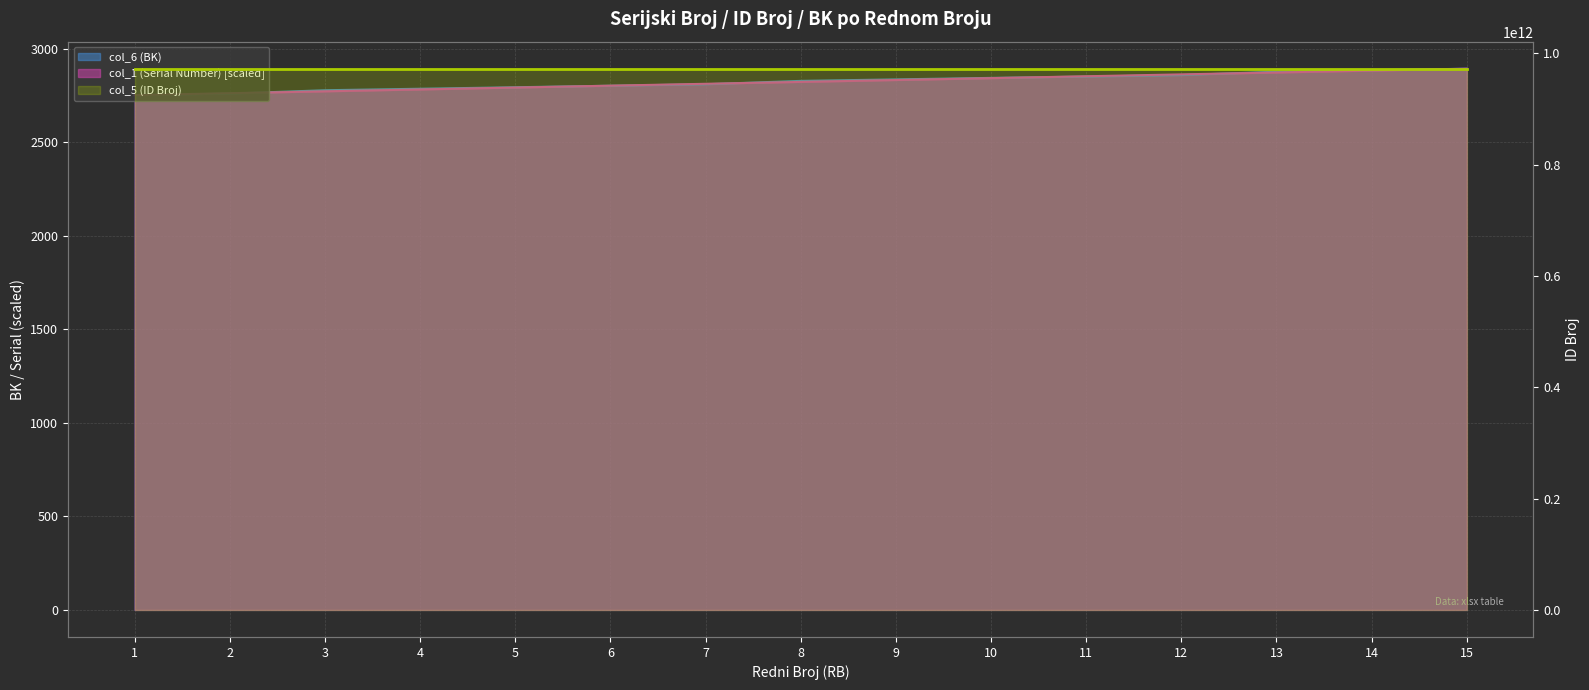

What is the value of the col_1 (Serial Number) point at the 6th from the left?

2803.4